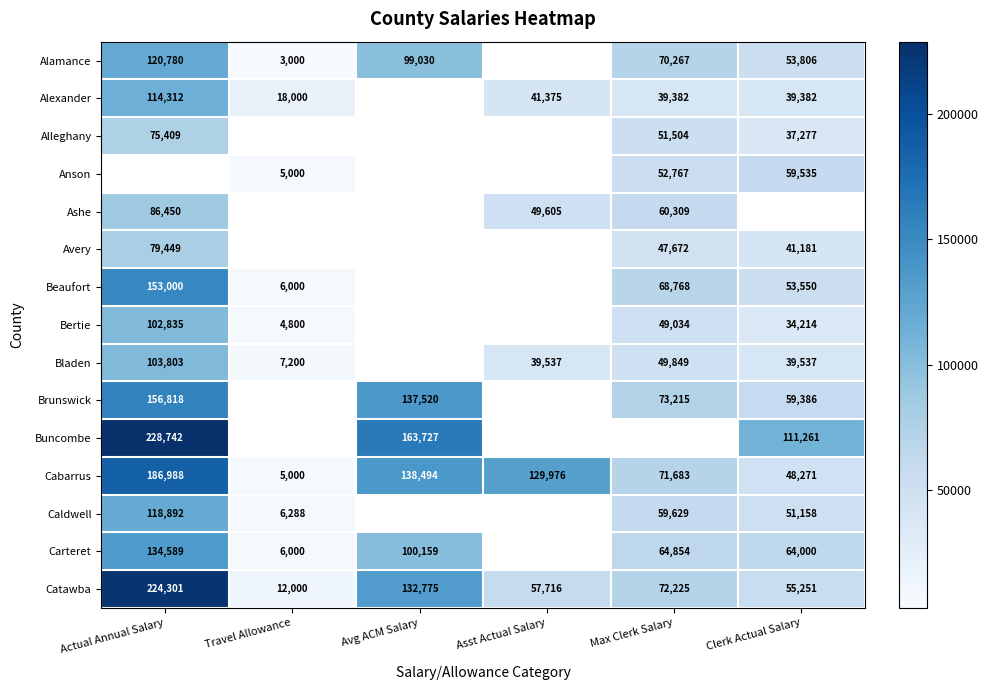

The value of Anson at Max Clerk Salary is 85445.5. True or false?

False